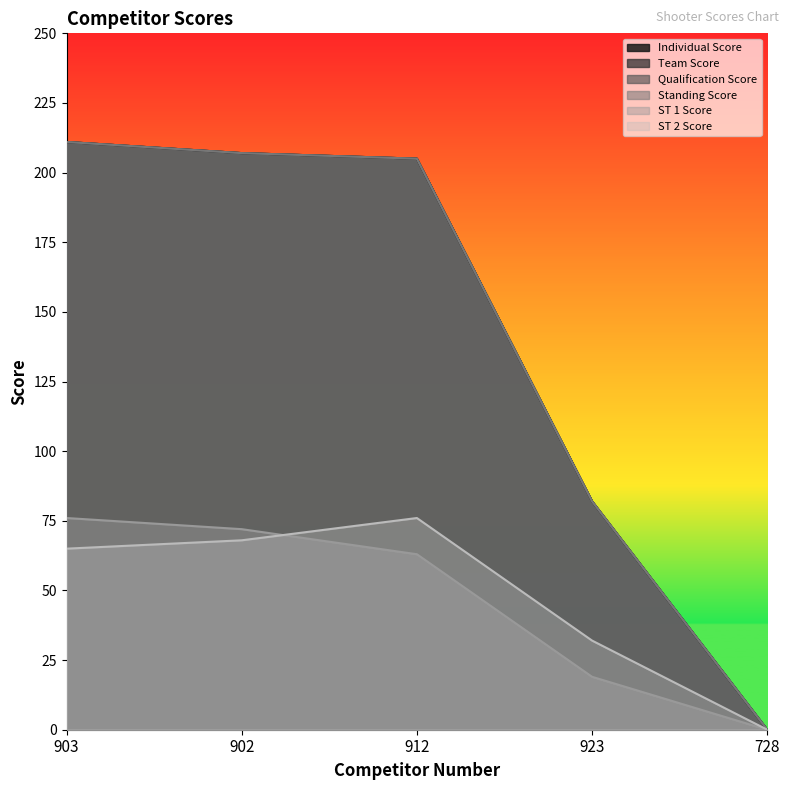

What are all the series names shown in the legend?

Individual Score, Team Score, Qualification Score, Standing Score, ST 1 Score, ST 2 Score